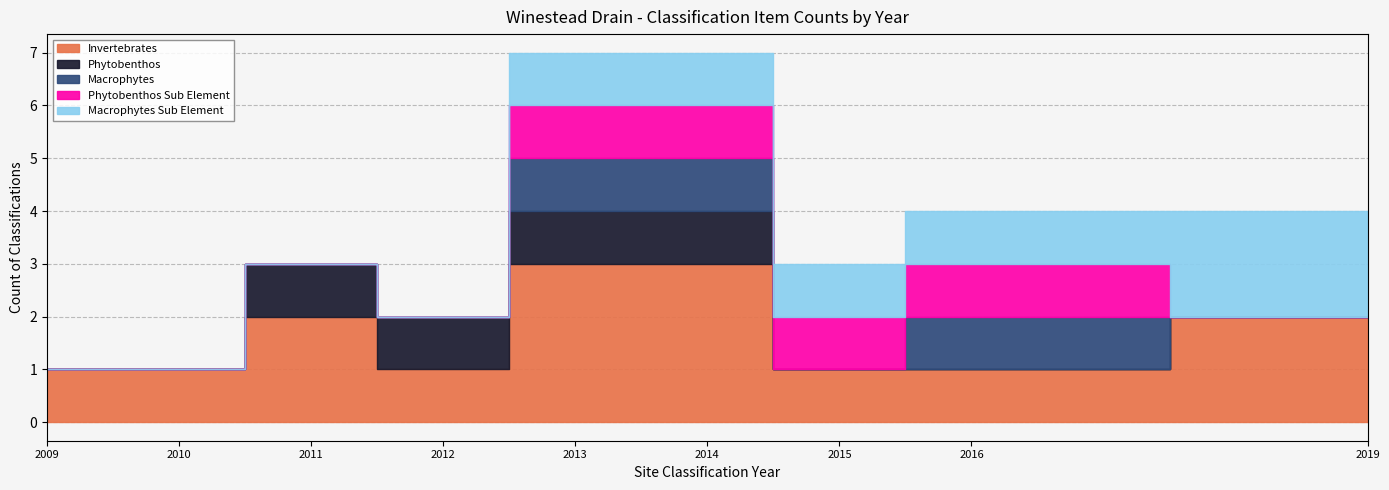

Which series has the largest total across all categories?

Invertebrates